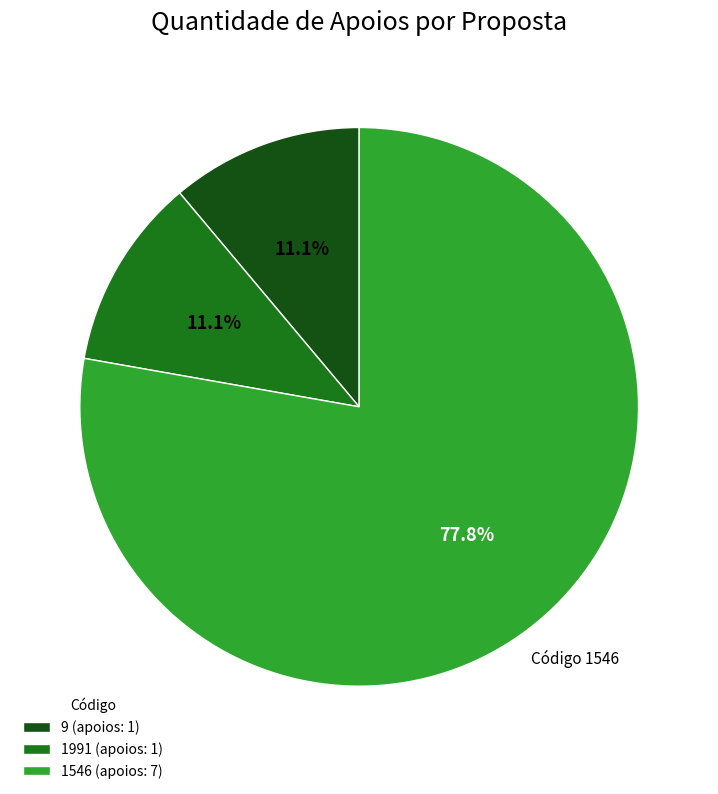

Does any single category account for the majority?

Yes